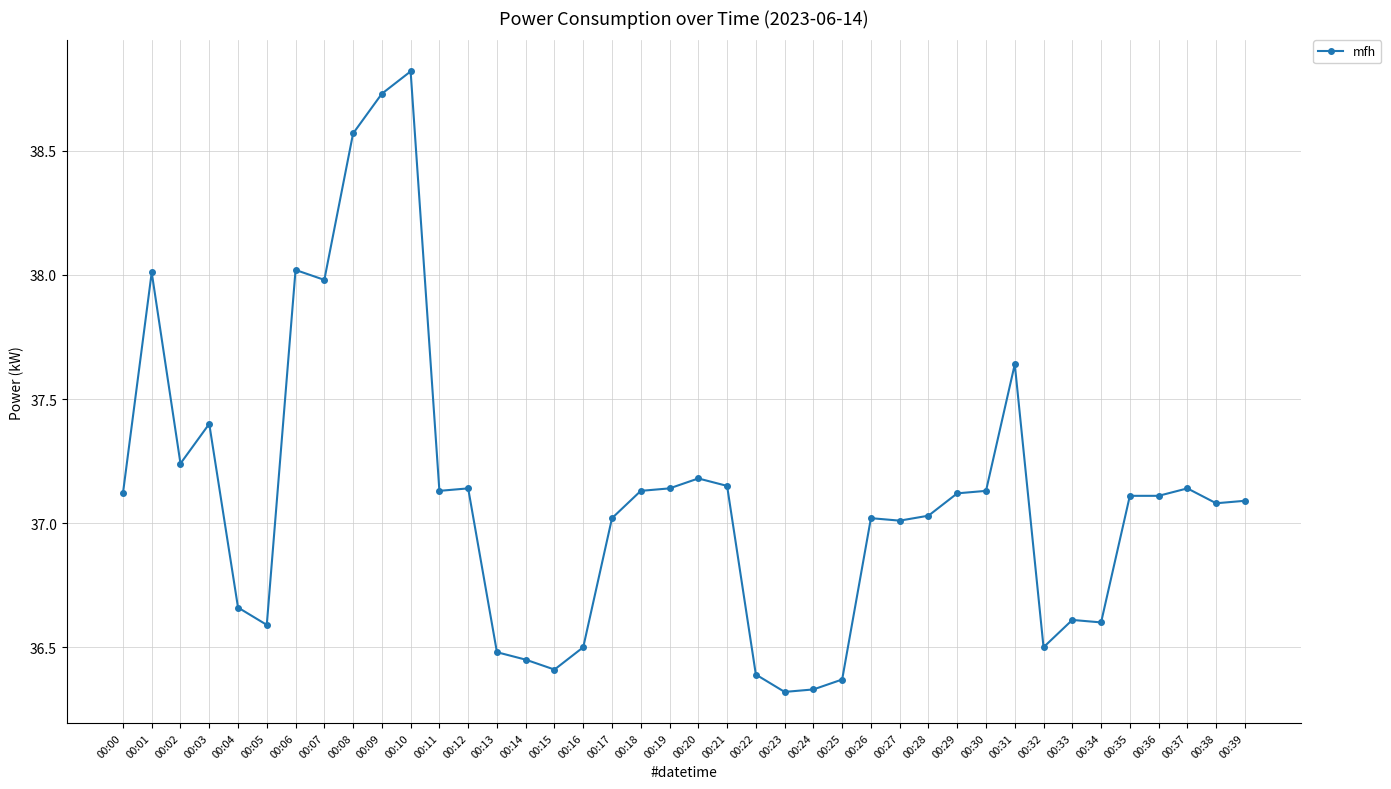

At which category does the data reach its first local peak?

00:01